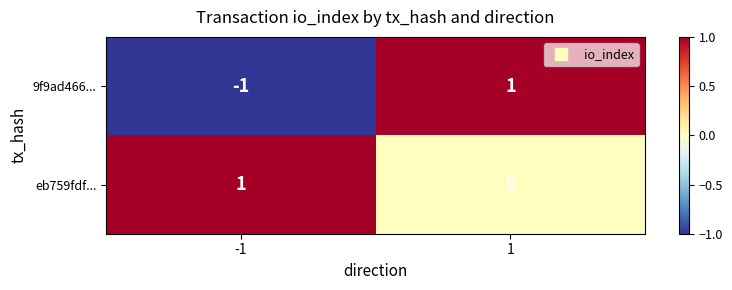

Is it true that 9f9ad466... equals -1 at -1?

True